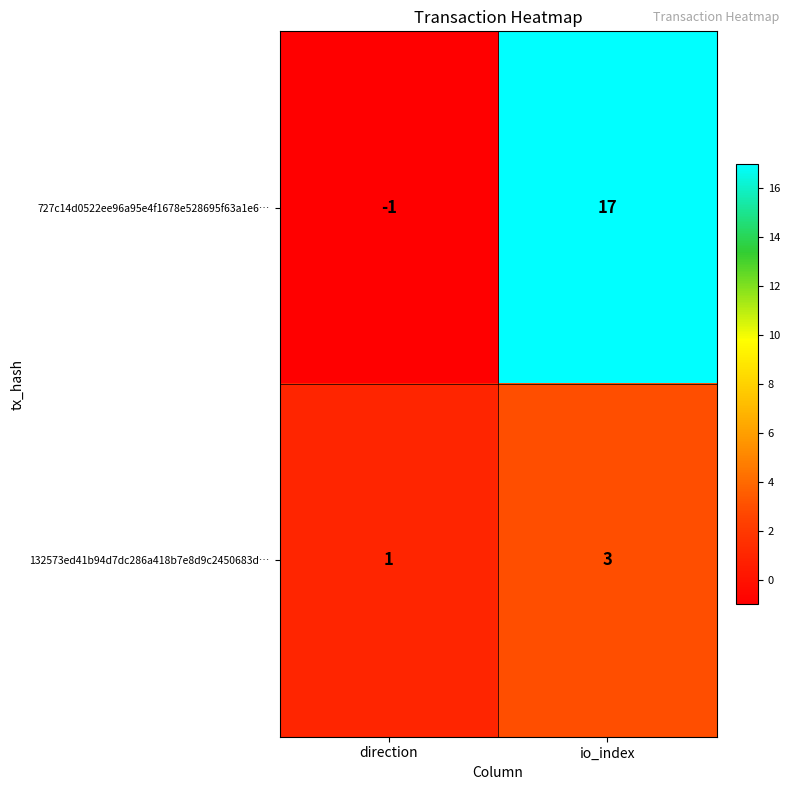

Which series has the widest spread of values?

727c14d0522ee96a95e4f1678e528695f63a1e6…